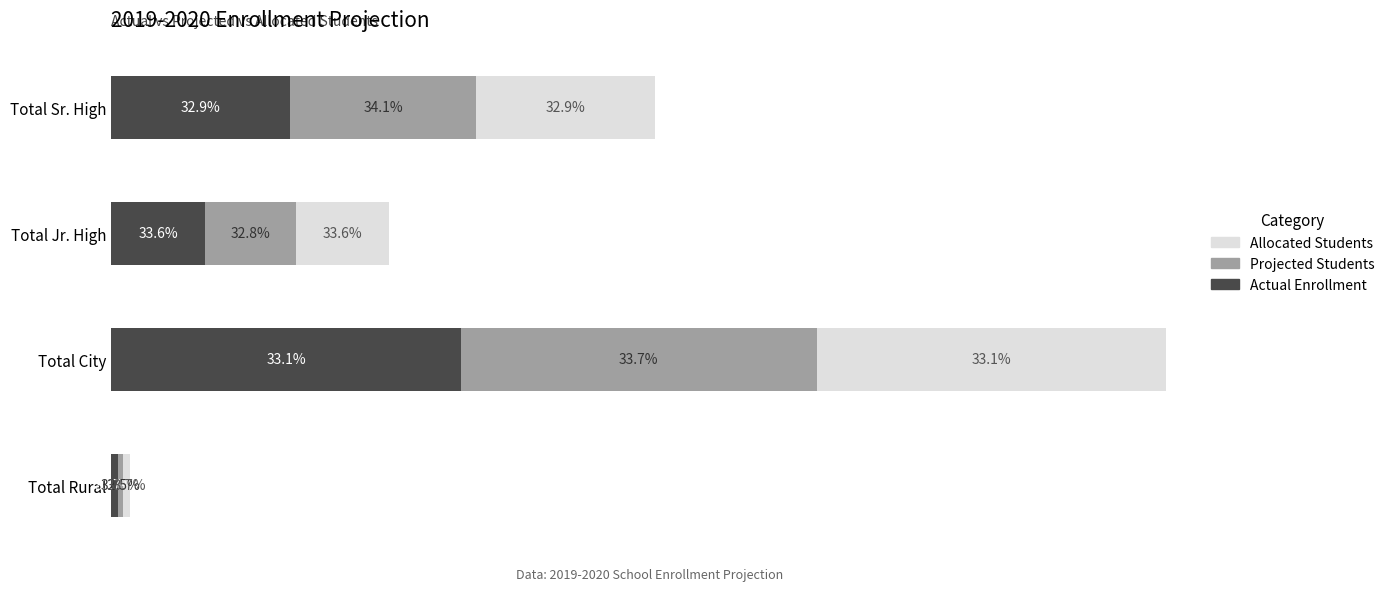

Count the Allocated Students values in the range 1283 to 4820.

3